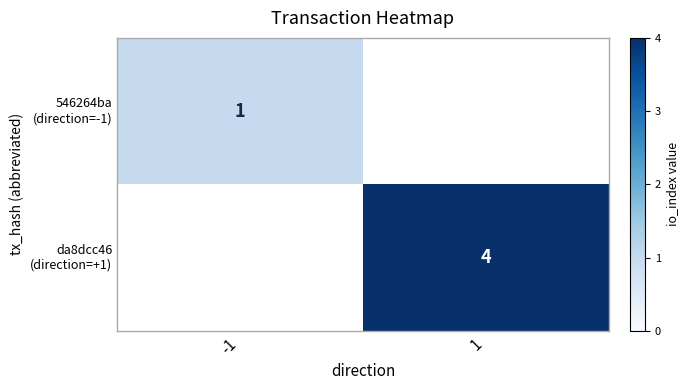

List the labels in order of 546264ba (direction=-1) value, largest first.

-1, 1